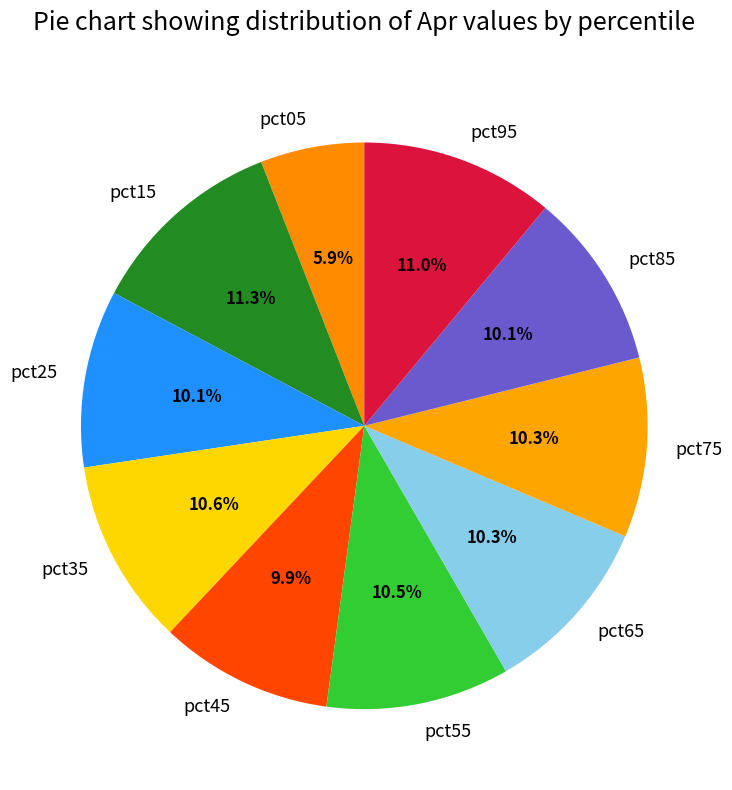

Combined, what portion of the pie is pct75 and pct95?

21.3%